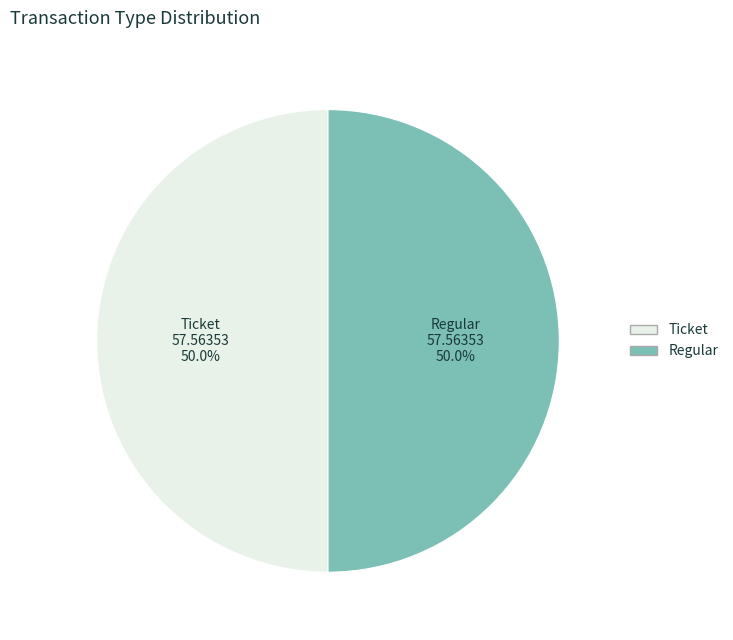

What is the total percentage of Ticket and Regular?

100.0%